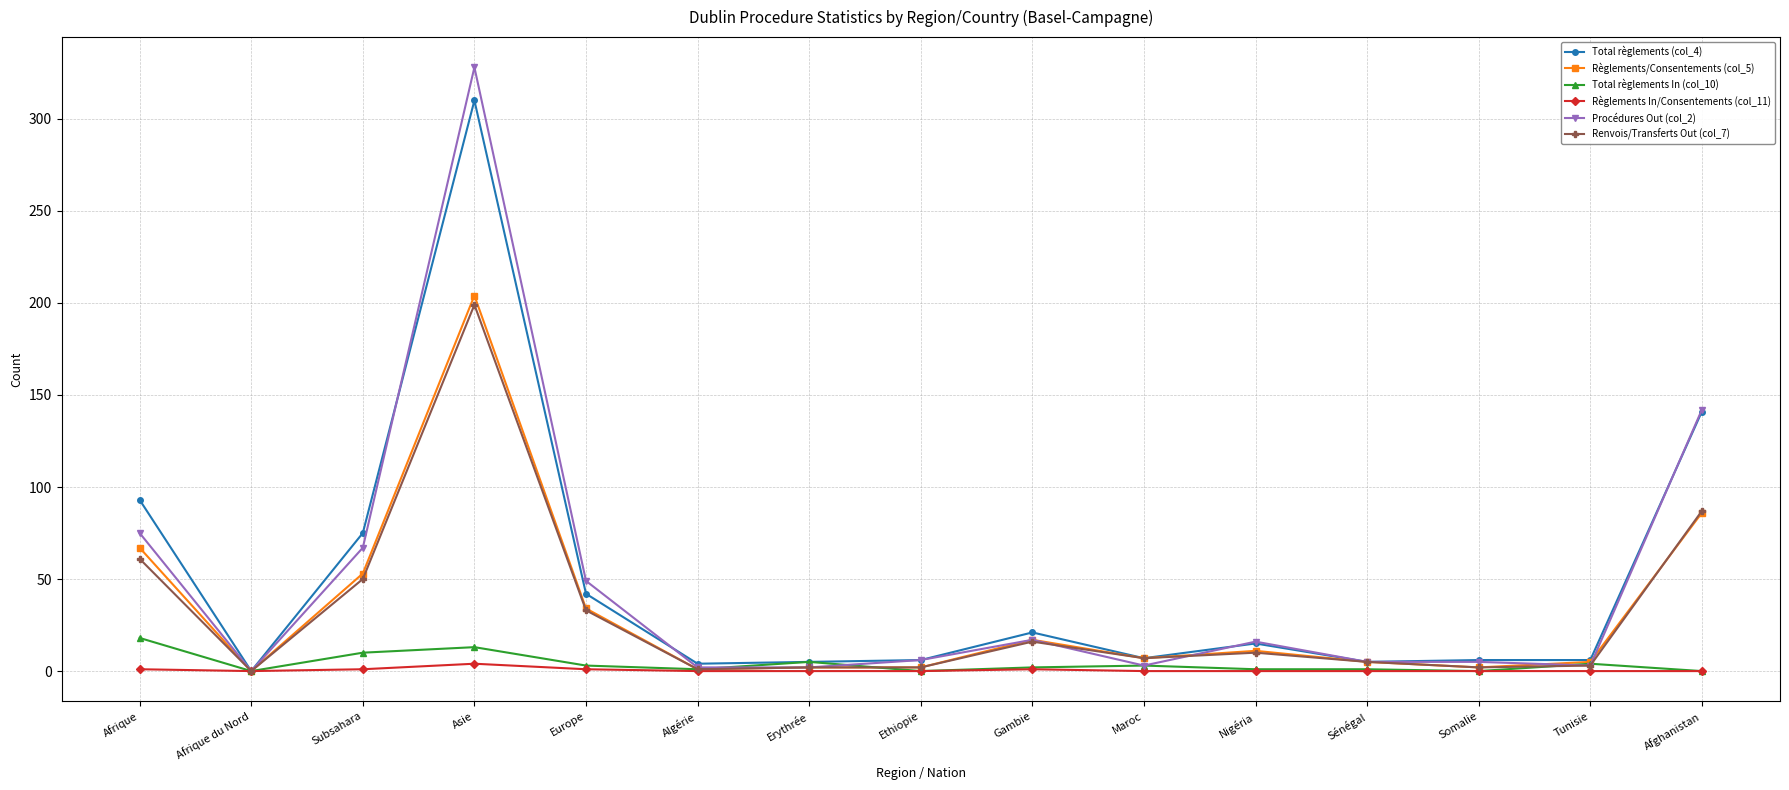

Between Subsahara and Somalie, which series saw the biggest shift?

Total règlements (col_4)